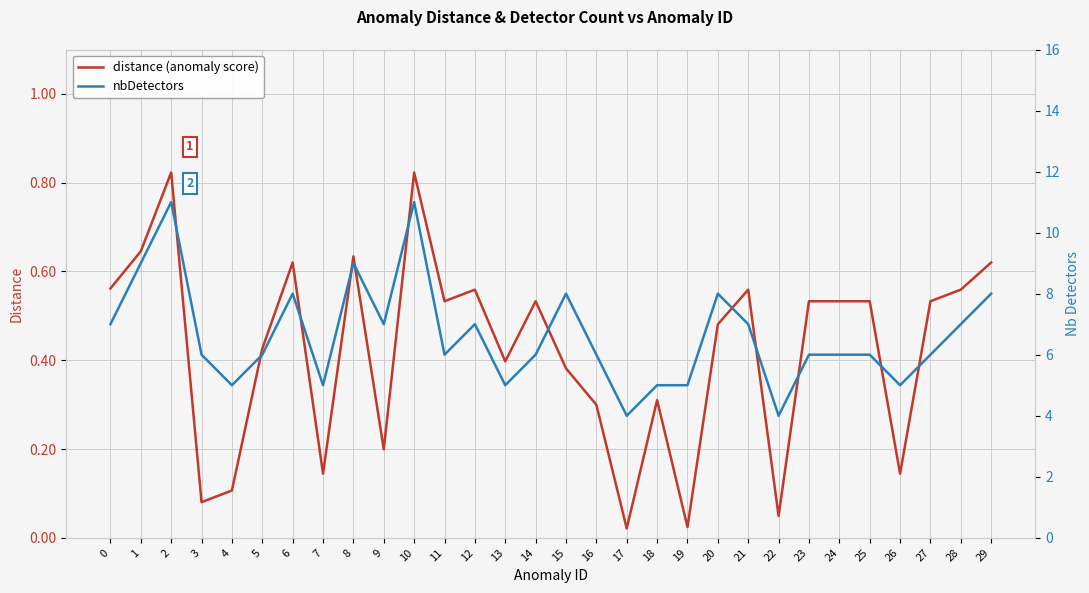

Reading right to left, list all the values displayed in this chart.

distance (anomaly score): 0.6	0.6	0.5	0.1	0.5	0.5	0.5	0.0	0.6	0.5	0.0	0.3	0.0	0.3	0.4	0.5	0.4	0.6	0.5	0.8	0.2	0.6	0.1	0.6	0.4	0.1	0.1	0.8	0.6	0.6
nbDetectors: 8.0	7.0	6.0	5.0	6.0	6.0	6.0	4.0	7.0	8.0	5.0	5.0	4.0	6.0	8.0	6.0	5.0	7.0	6.0	11.0	7.0	9.0	5.0	8.0	6.0	5.0	6.0	11.0	9.0	7.0